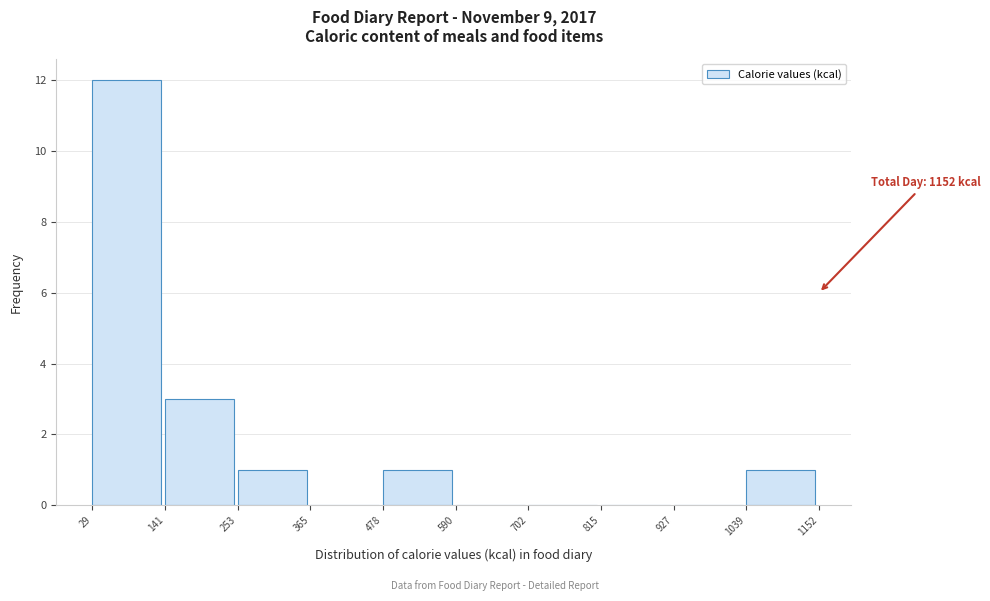

Over which range of the x-axis is the bar tallest?

29 to 141